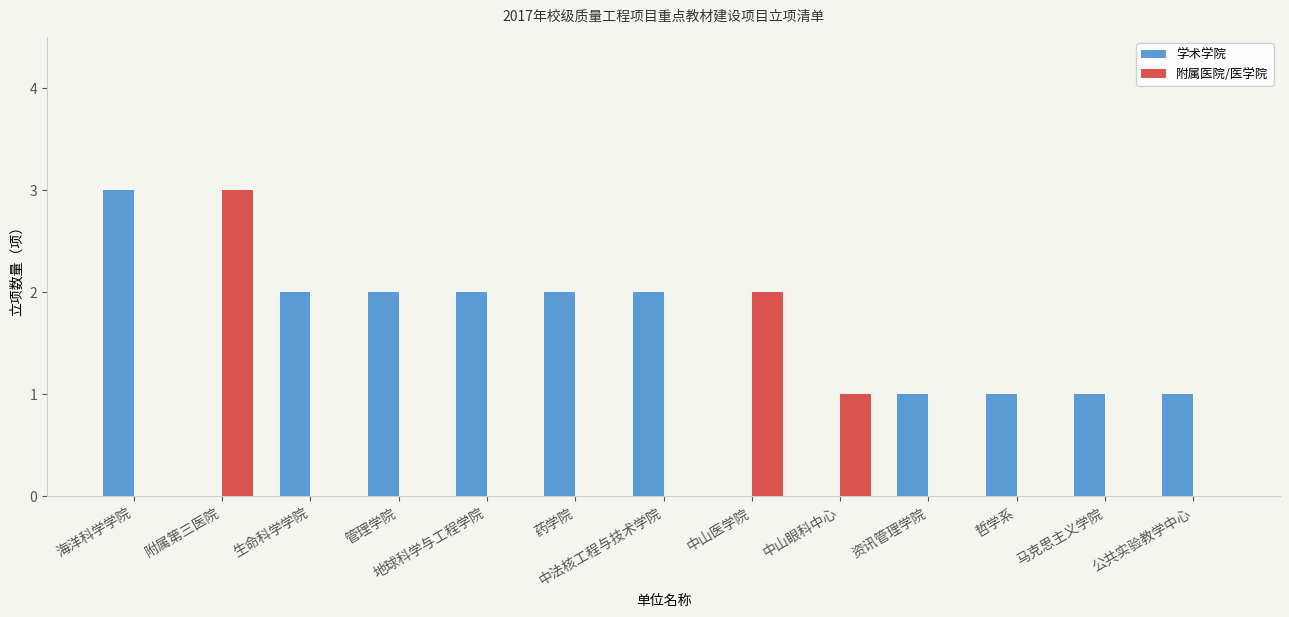

Reading left to right, what are all the values shown in this chart?

学术学院: 3	0	2	2	2	2	2	0	0	1	1	1	1
附属医院/医学院: 0	3	0	0	0	0	0	2	1	0	0	0	0